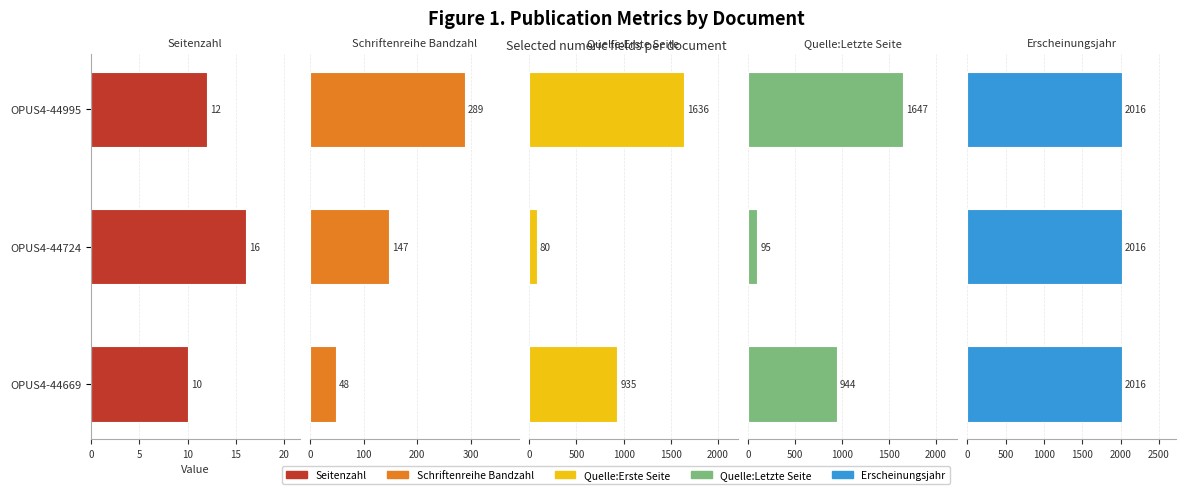

Reading left to right, extract all data points from this chart.

Seitenzahl: 10.0	16.0	12.0
Schriftenreihe Bandzahl: 48.0	147.0	289.0
Quelle:Erste Seite: 935.0	80.0	1636.0
Quelle:Letzte Seite: 944.0	95.0	1647.0
Erscheinungsjahr: 0.6	0.6	0.6